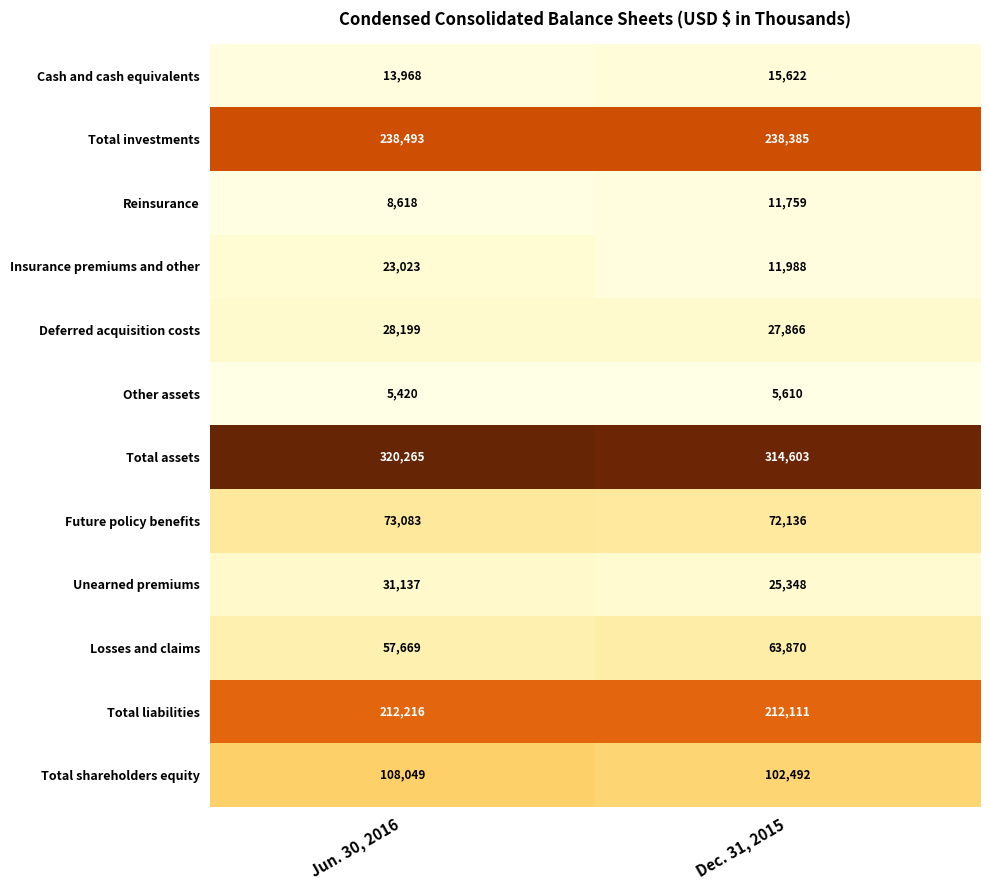

At how many categories does at least one series exceed 163578?

2